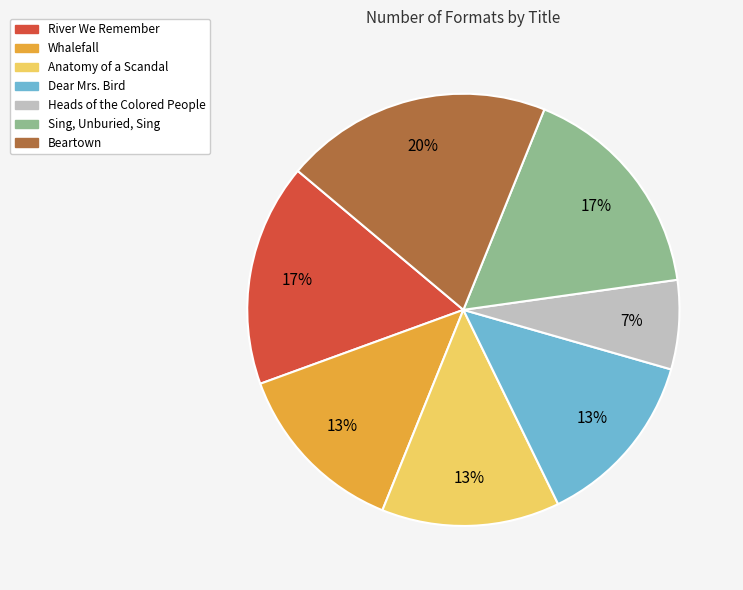

Approximately how many times larger is the value at Anatomy of a Scandal compared to Whalefall?

1.0